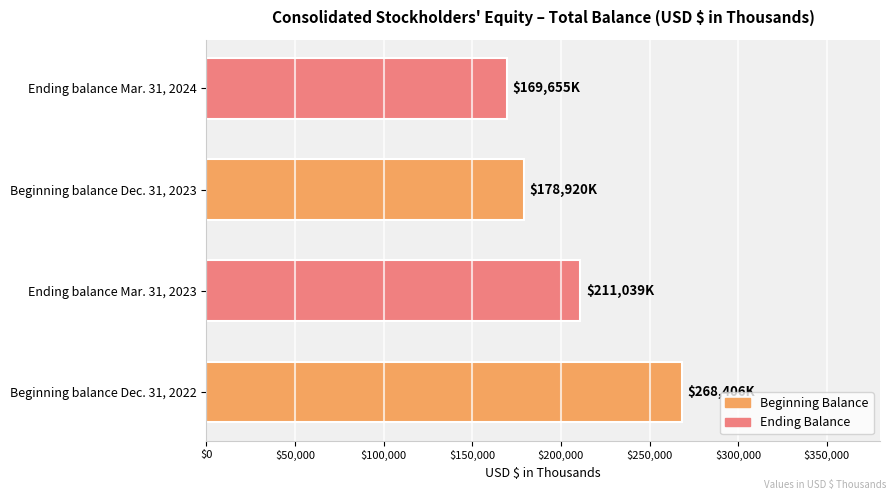

Reading top to bottom, transcribe all the data shown in this chart.

Ending balance Mar. 31, 2024=169655	Beginning balance Dec. 31, 2023=178920	Ending balance Mar. 31, 2023=211039	Beginning balance Dec. 31, 2022=268406